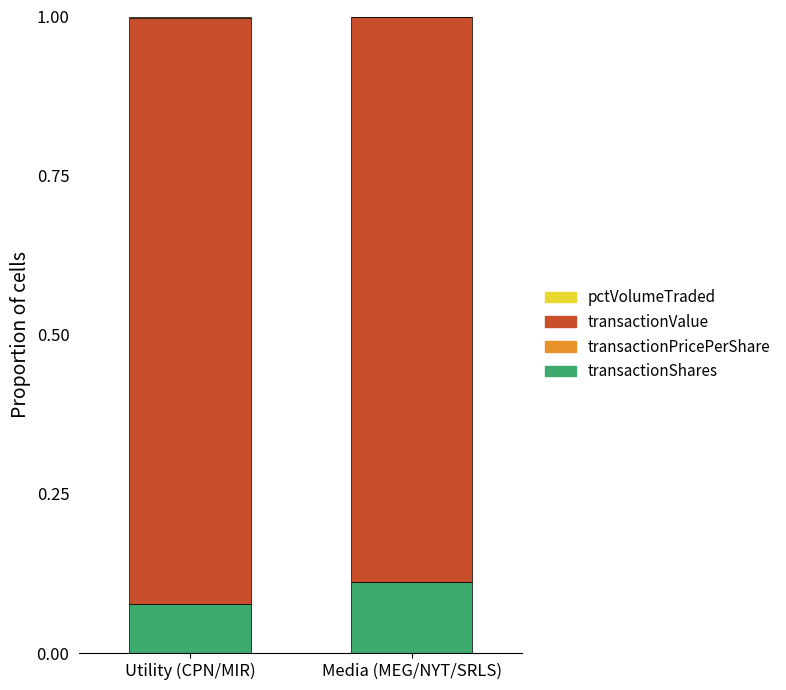

Are the bars grouped side by side (vs. stacked)?

No